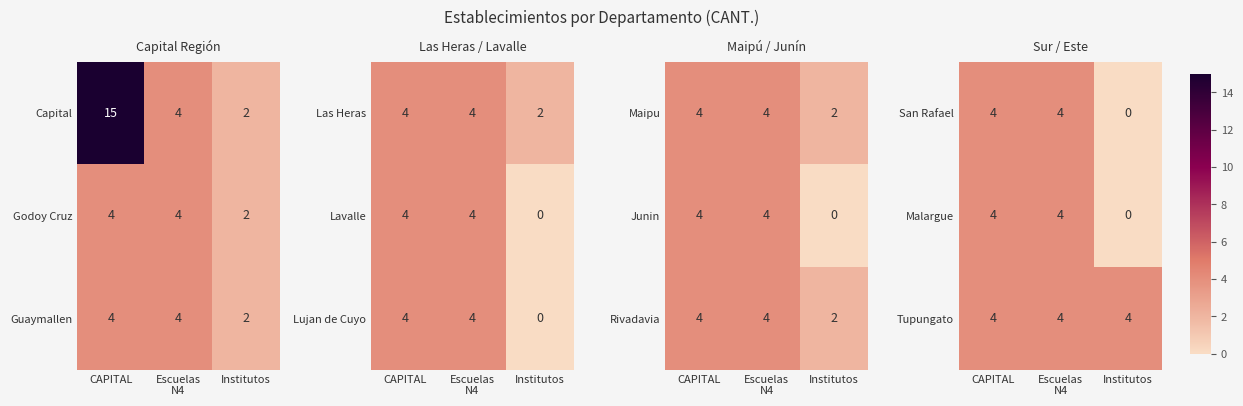

Which category has the lowest value across all series?

Institutos